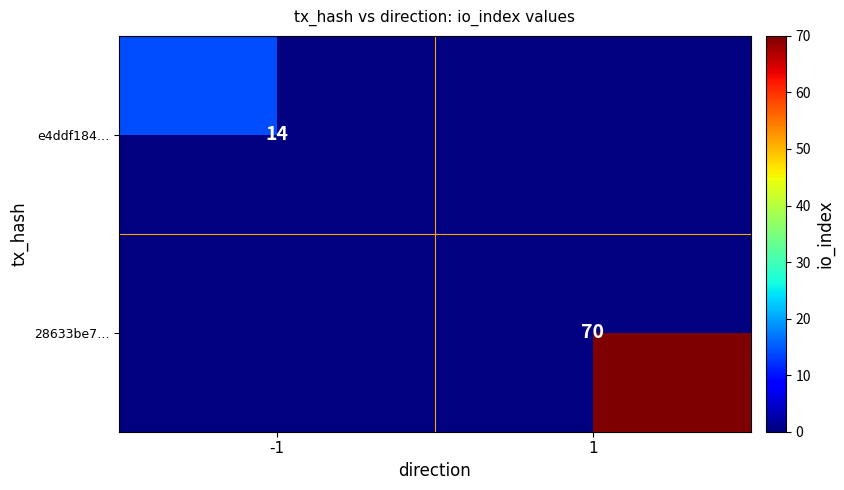

The value of e4ddf184… at -1 is 24. True or false?

False